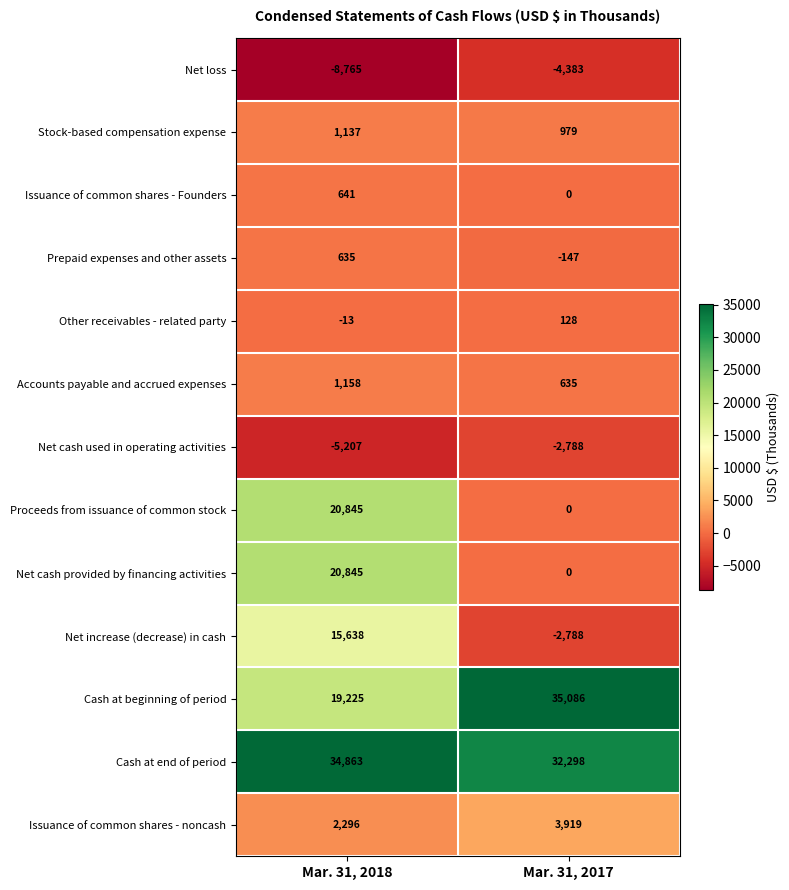

What is the difference between the highest and lowest values at Mar. 31, 2017?

39469